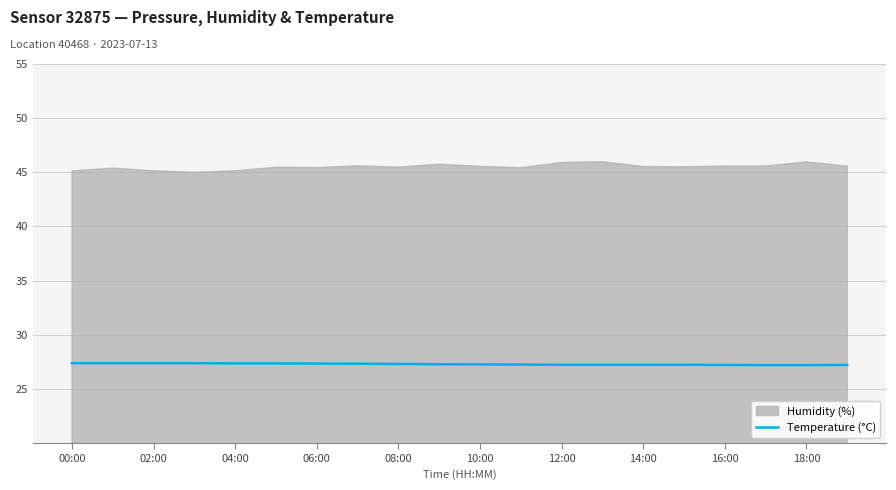

The value of Temperature (°C) at 06:00 is 27.3. True or false?

True